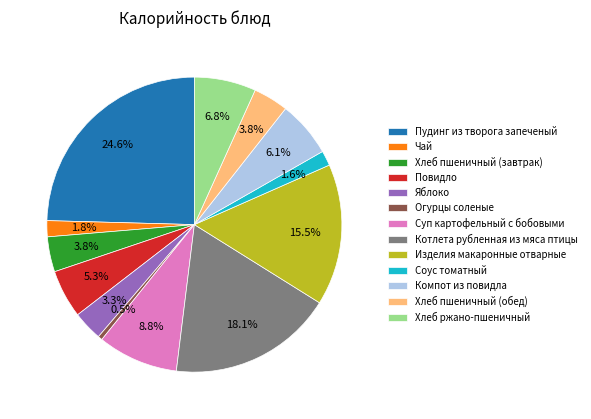

What is the largest slice in the pie chart?

Пудинг из творога запеченый